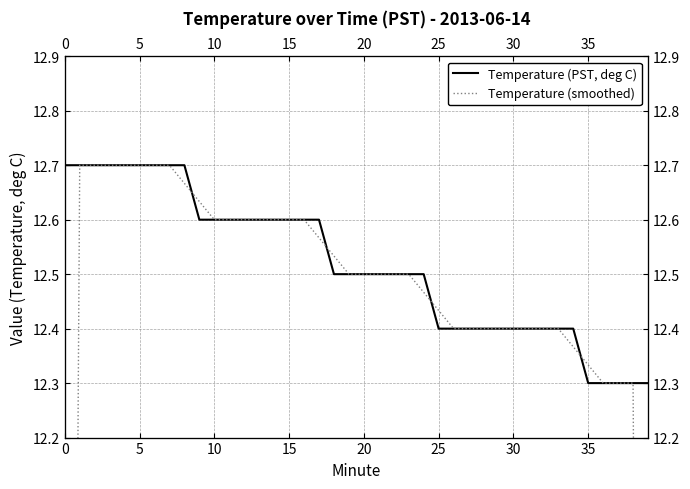

What is the label of the 2nd point from the left?

5